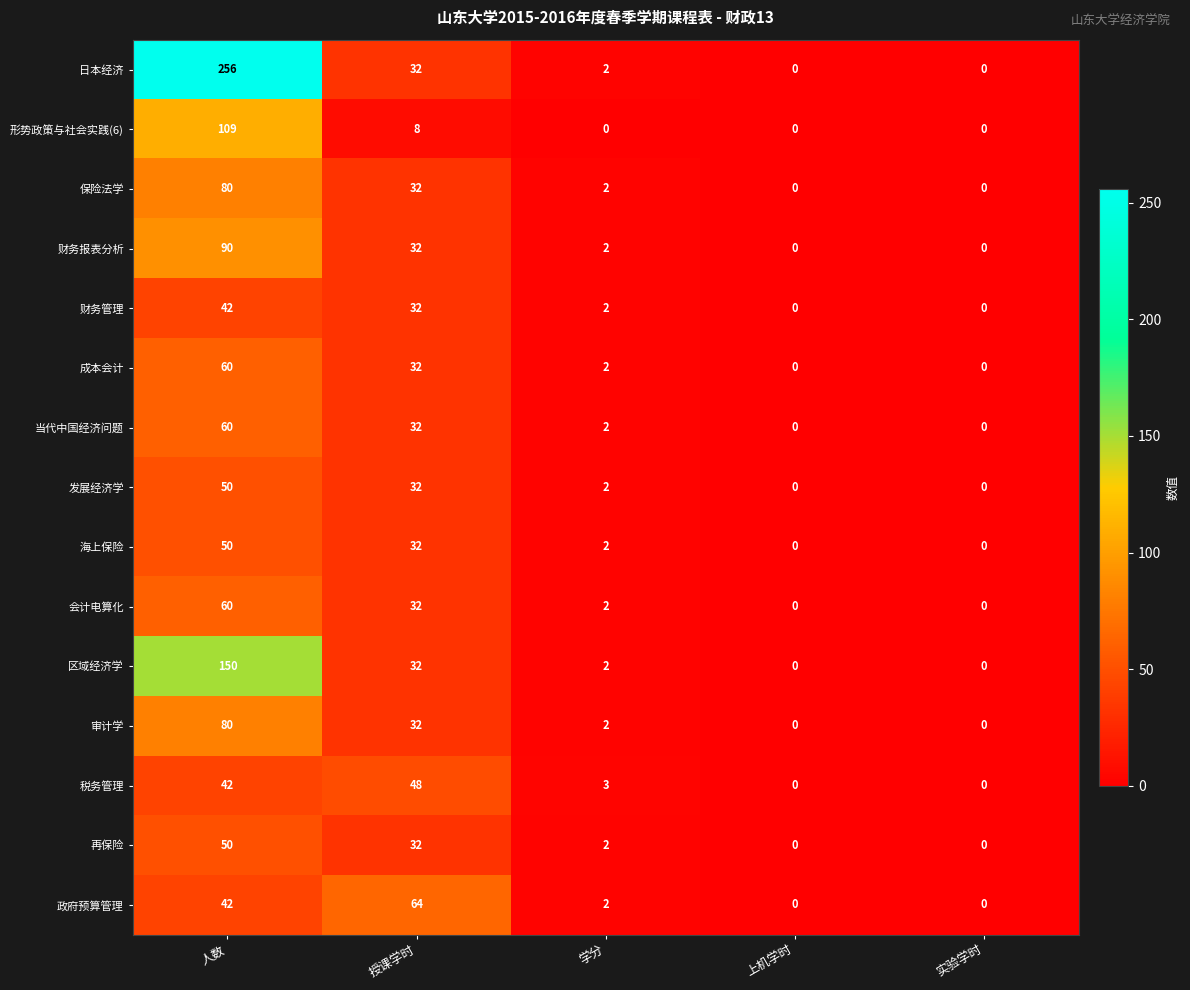

How many values in 形势政策与社会实践(6) are above zero?

2